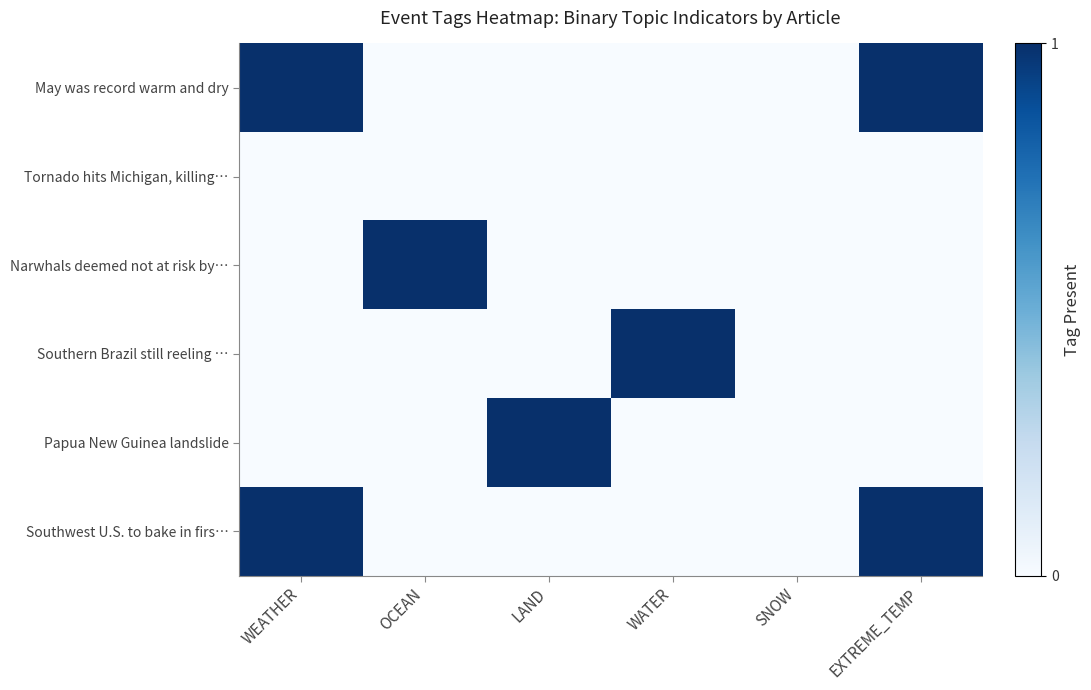

At which category is the sum across all series the highest?

WEATHER